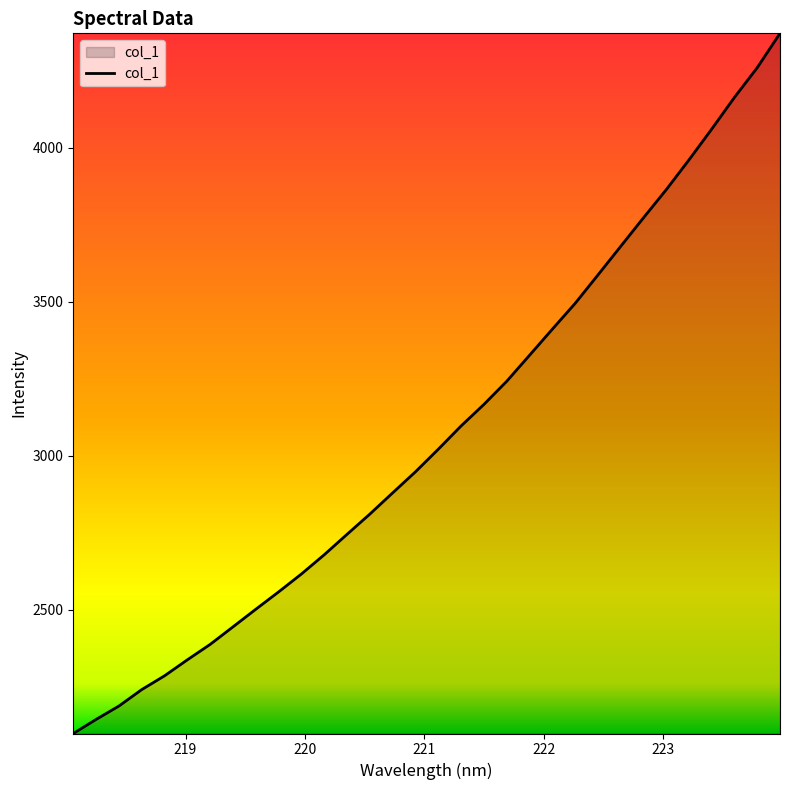

What is the sum of all values?

98346.0